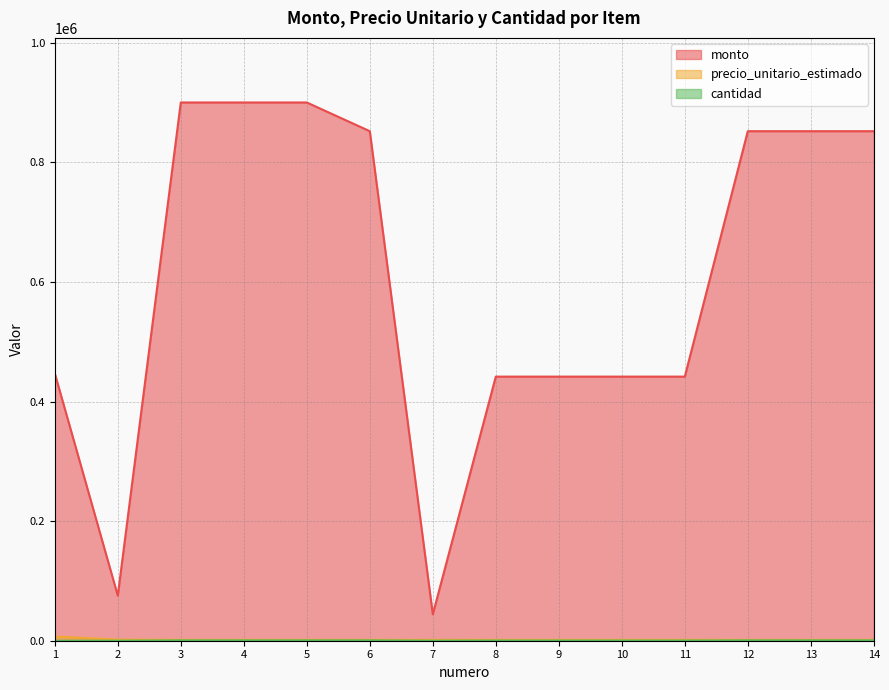

What are all the series names shown in the legend?

monto, precio_unitario_estimado, cantidad